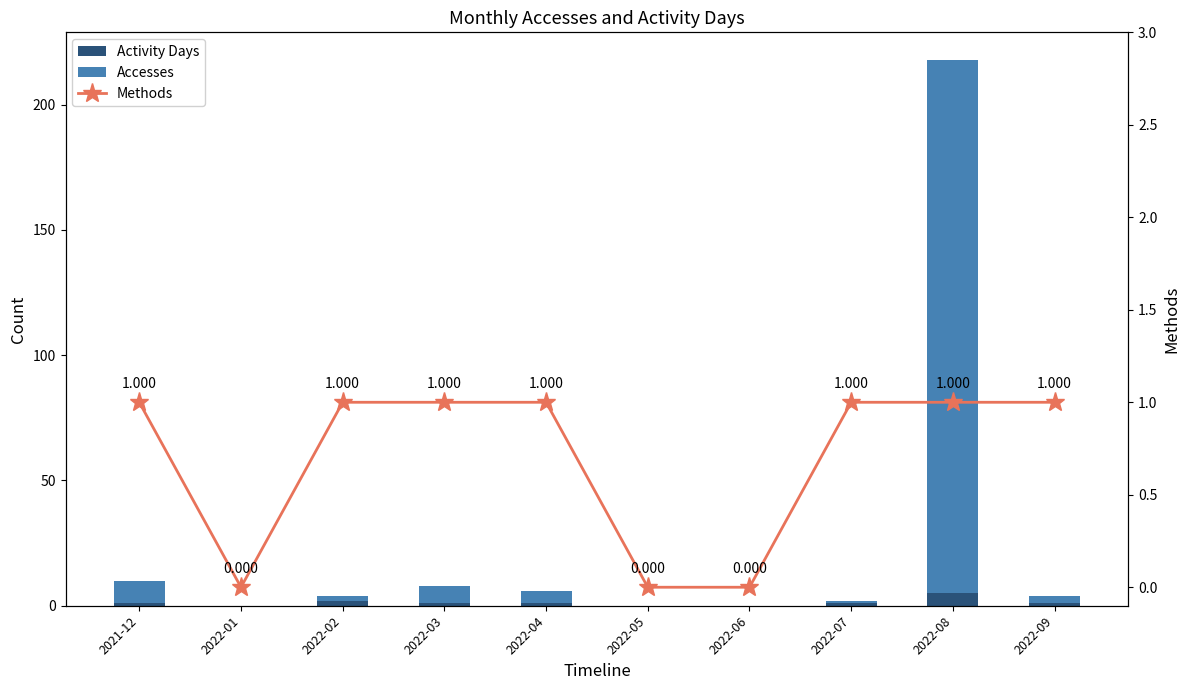

What is the average value of the Methods series?

1